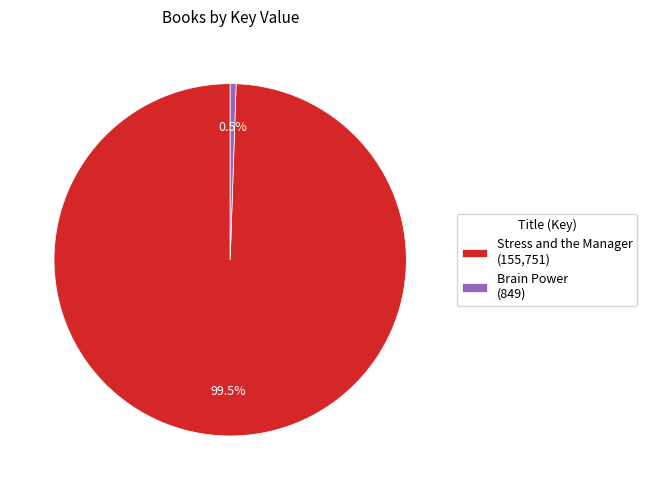

True or false: Stress and the Manager accounts for 89% of the total.

False